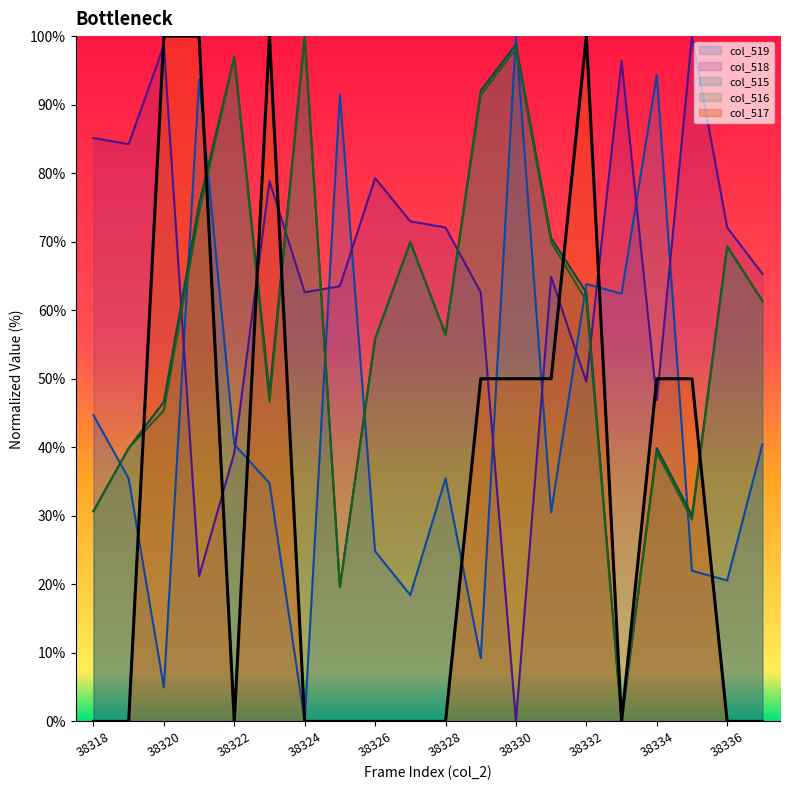

Is it true that col_516 equals 39.3 at 38334?

True